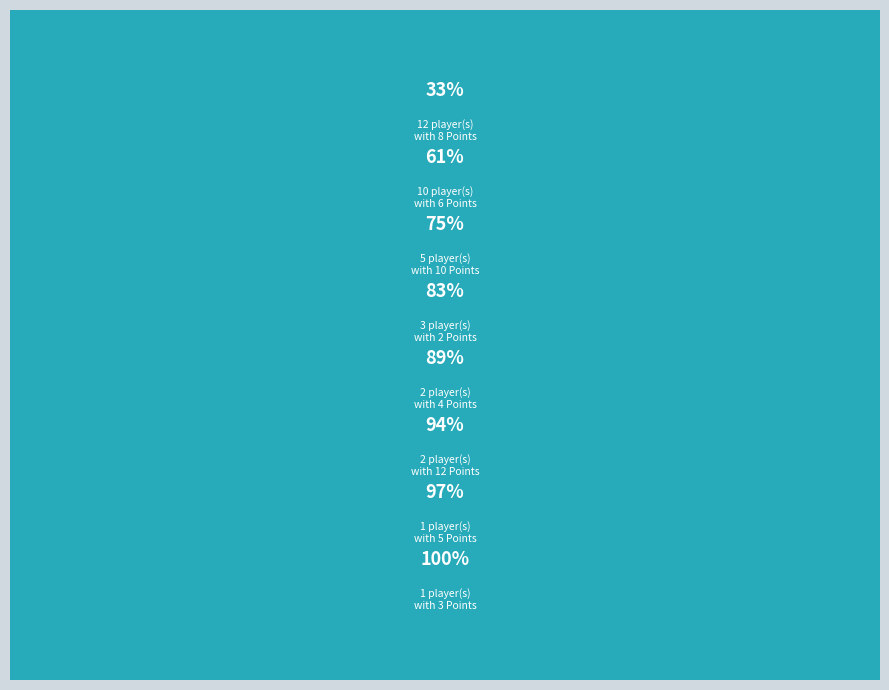

How many slices are in this pie chart?

8